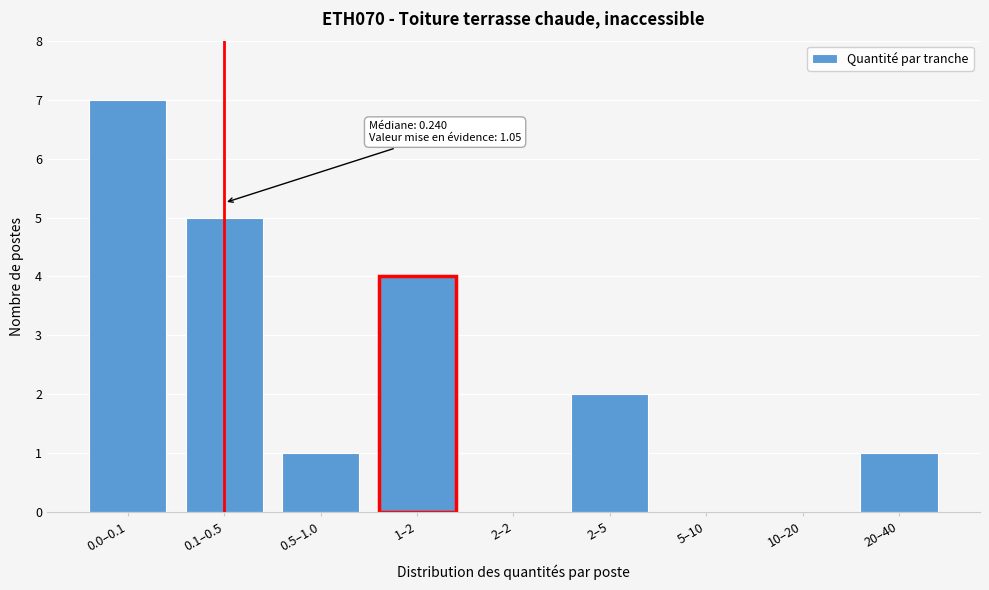

Reading left to right, transcribe all the data shown in this chart.

0.0–0.1=7	0.1–0.5=5	0.5–1.0=1	1–2=4	2–2=0	2–5=2	5–10=0	10–20=0	20–40=1